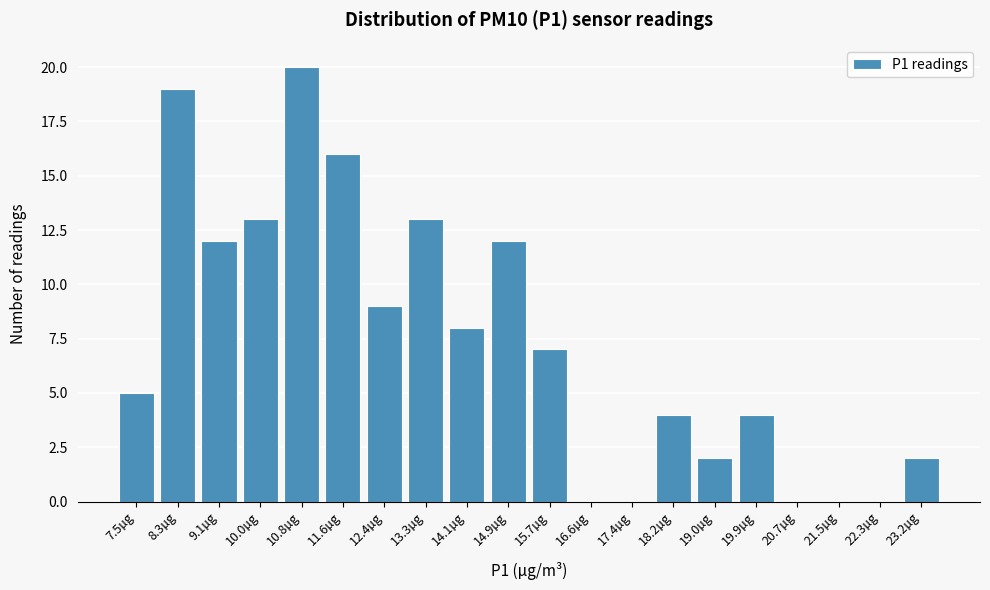

Reading right to left, extract all data points from this chart.

23.2µg=2	22.3µg=0	21.5µg=0	20.7µg=0	19.9µg=4	19.0µg=2	18.2µg=4	17.4µg=0	16.6µg=0	15.7µg=7	14.9µg=12	14.1µg=8	13.3µg=13	12.4µg=9	11.6µg=16	10.8µg=20	10.0µg=13	9.1µg=12	8.3µg=19	7.5µg=5